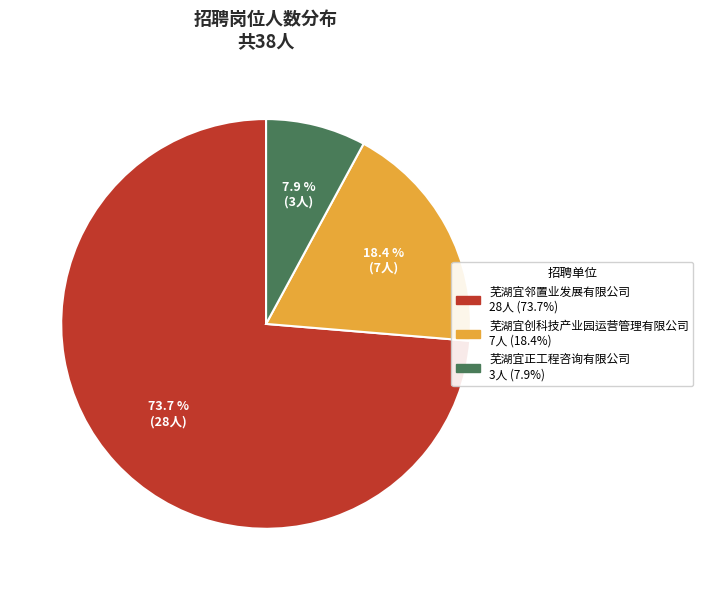

Is it true that 芜湖宜邻置业发展有限公司 is 74% of the pie?

True